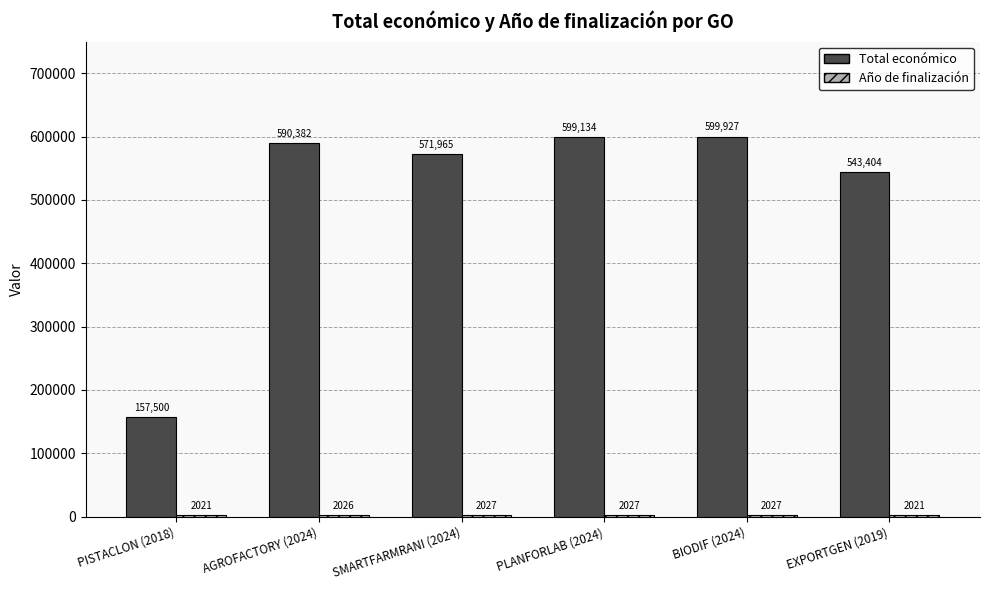

Which series has the largest total across all categories?

Total económico